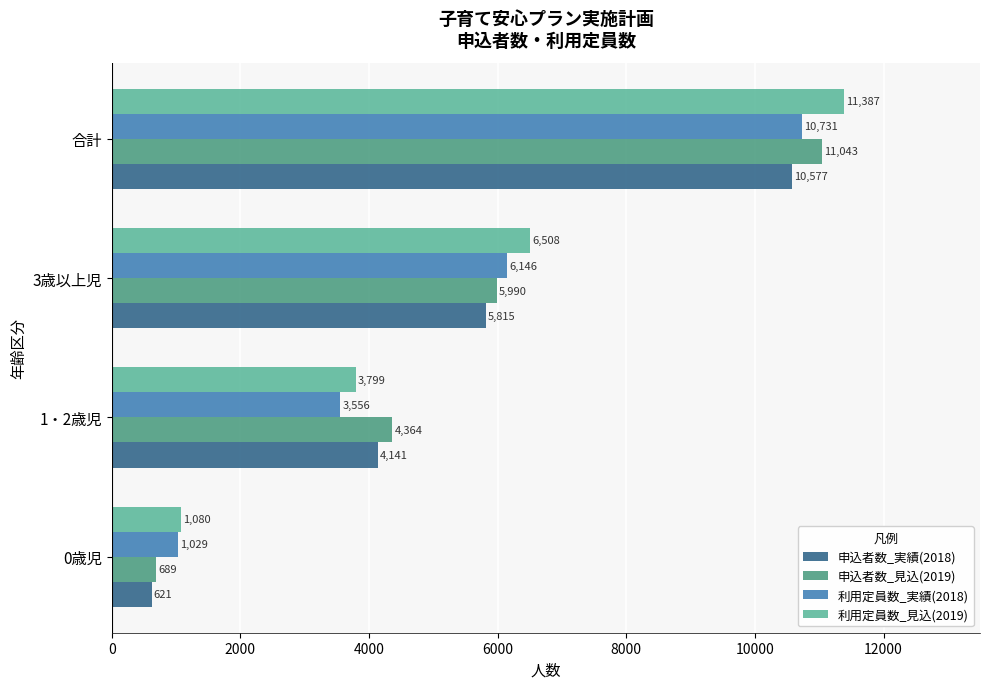

Which series has the largest total across all categories?

利用定員数_見込(2019)